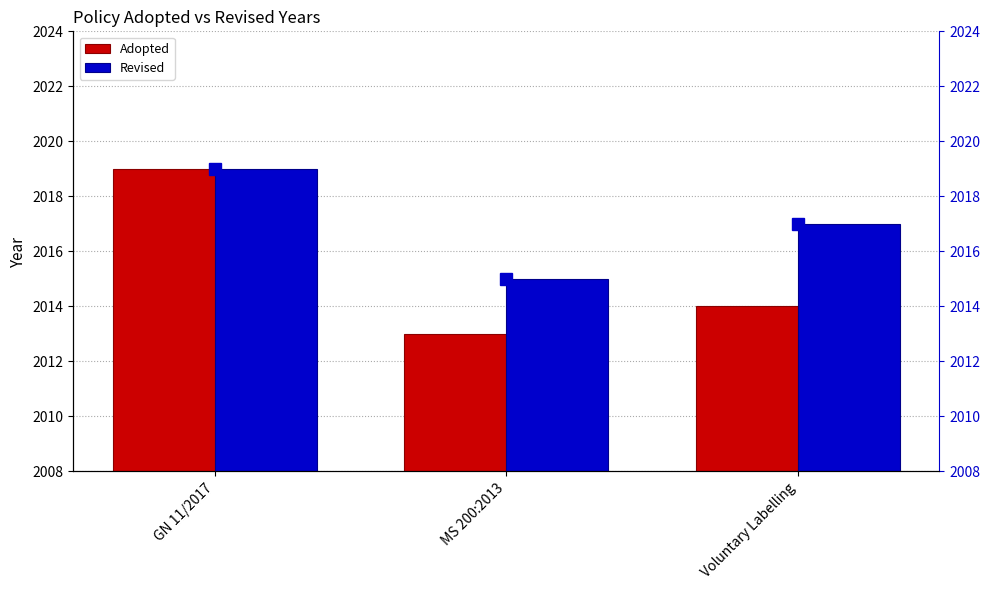

The Adopted series shows 2013 at MS 200:2013. True or false?

True